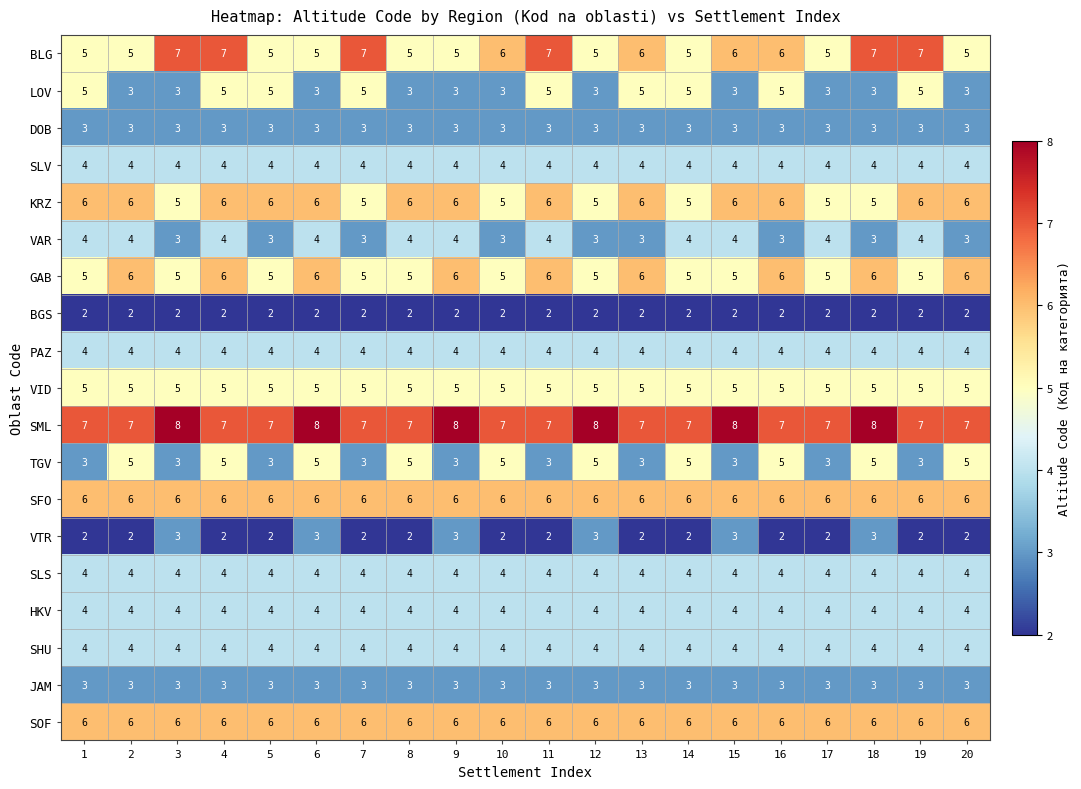

What is the lowest value of the HKV series?

4